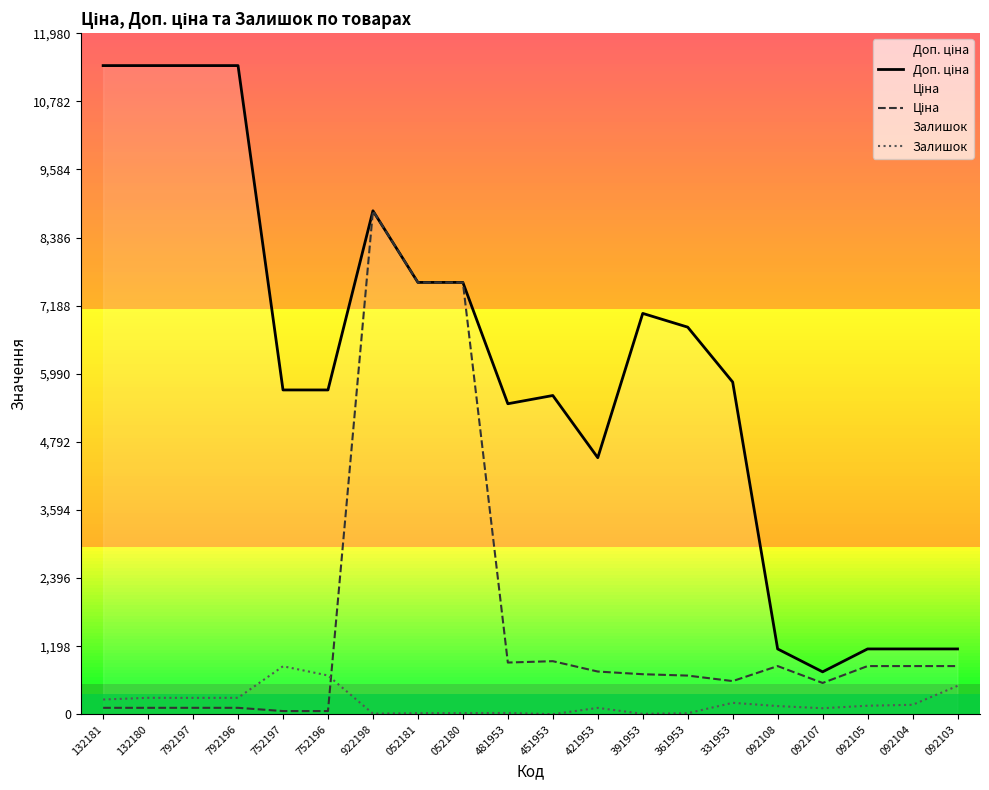

True or false: Ціна and Доп. ціна intersect in this chart.

False